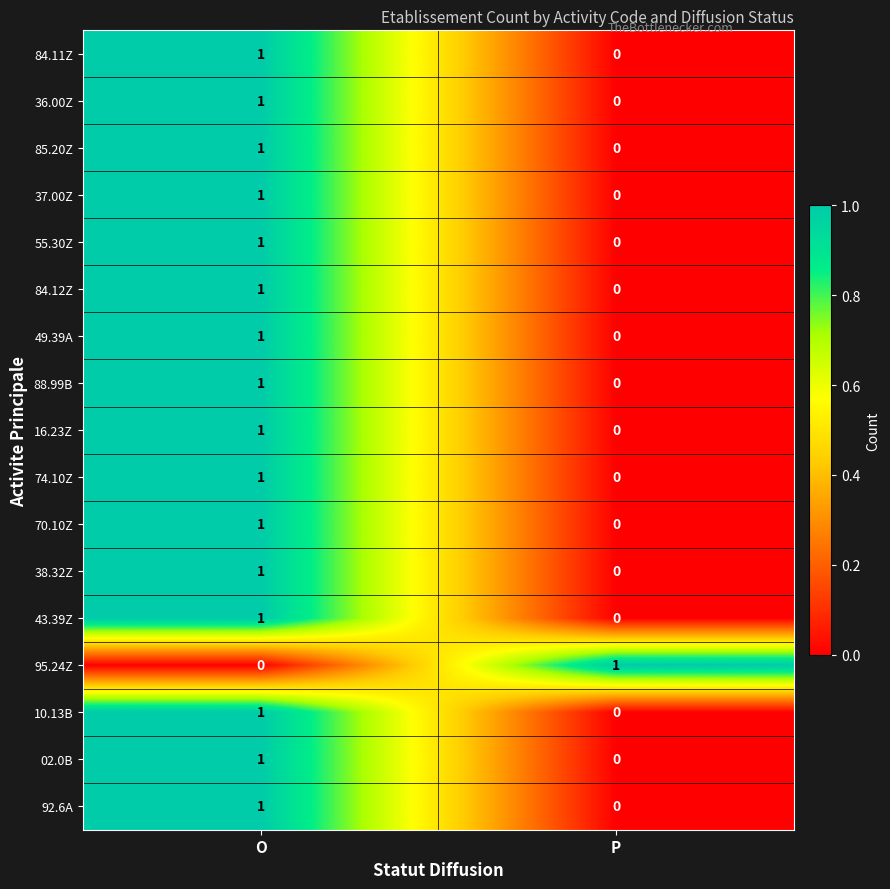

Rank the categories by 55.30Z value from highest to lowest.

O, P